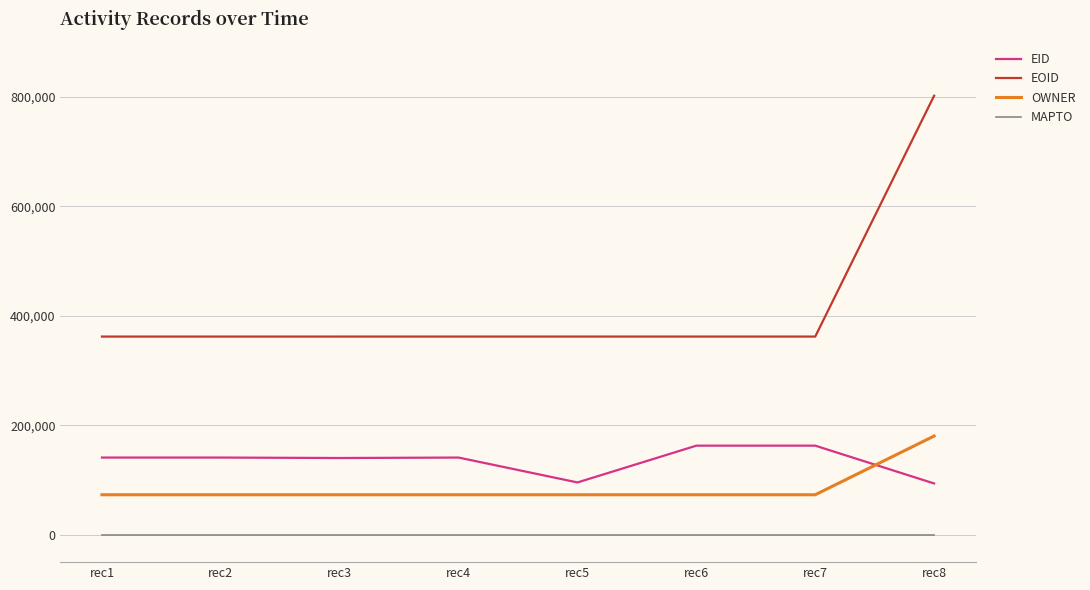

What is the total value across all series at rec6?

597684